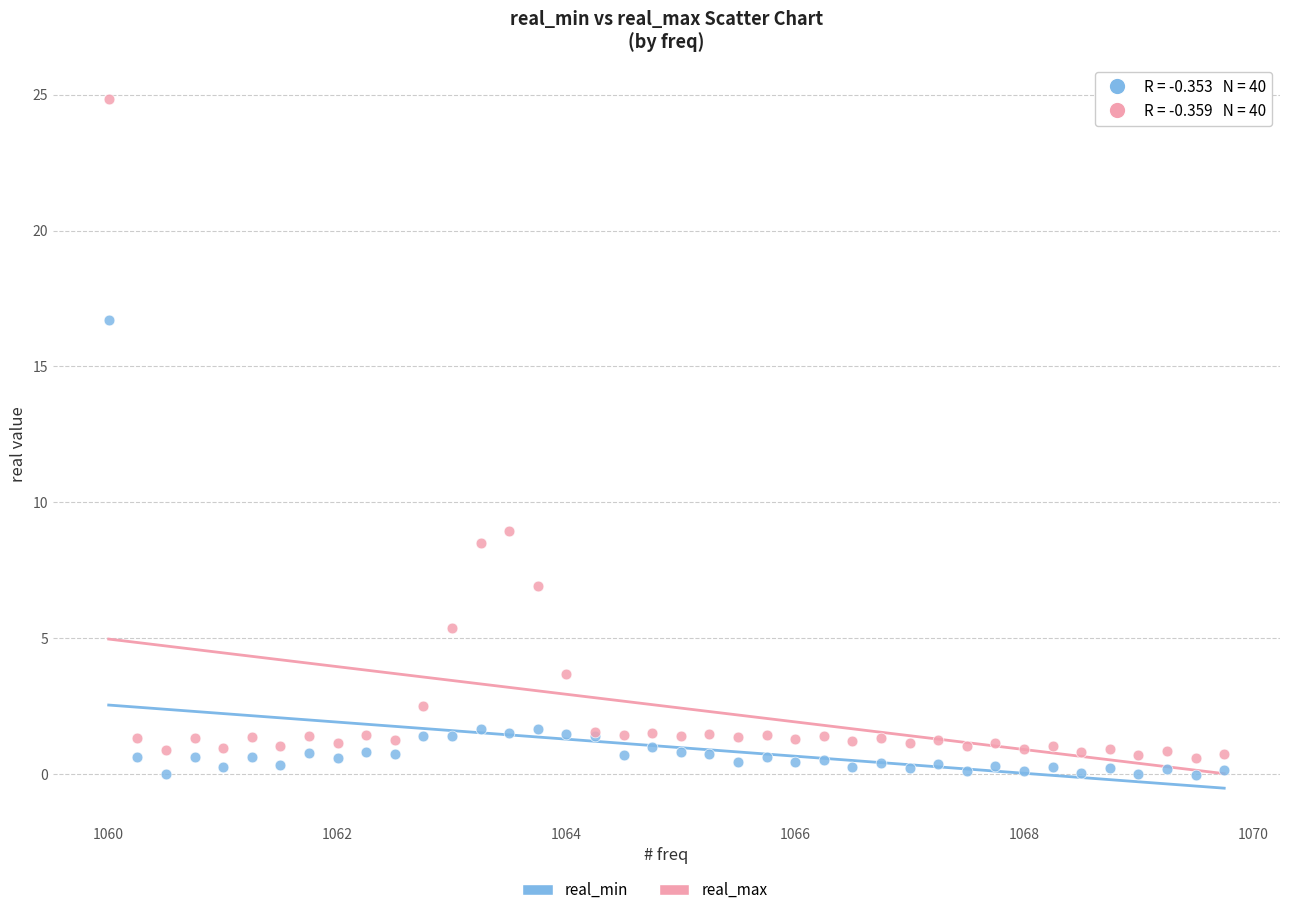

Which series has the widest spread of Y values?

real_max